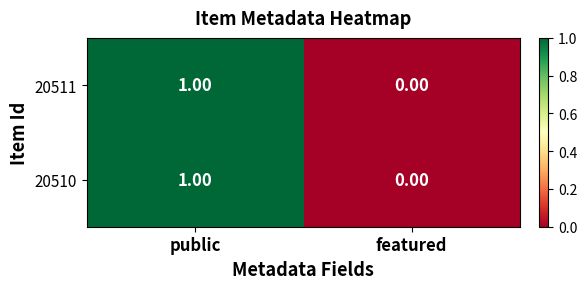

Rank the categories by 20510 value from highest to lowest.

public, featured